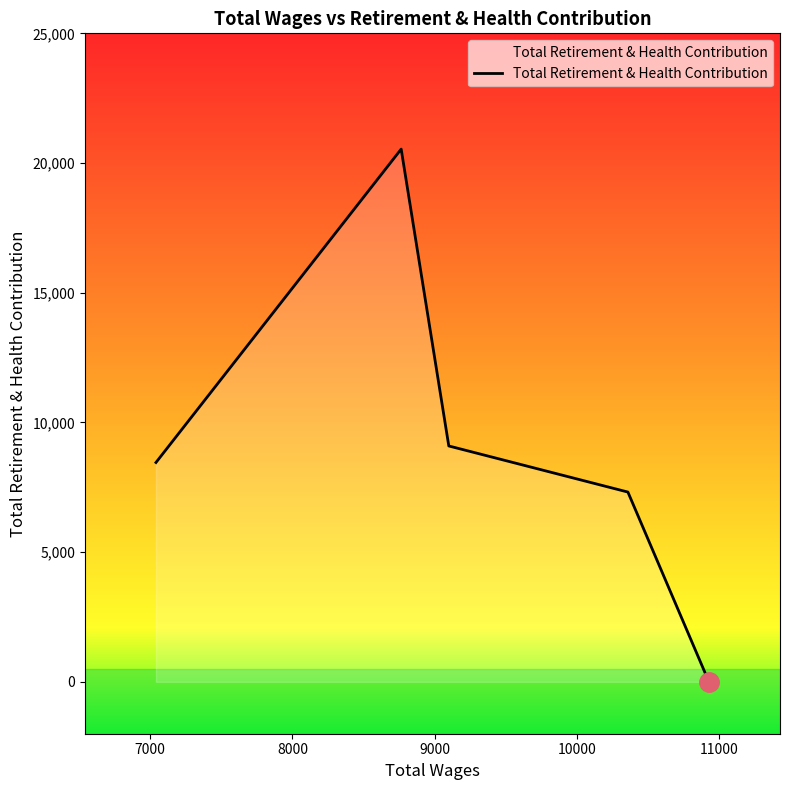

What is the difference between the maximum and minimum values?

20537